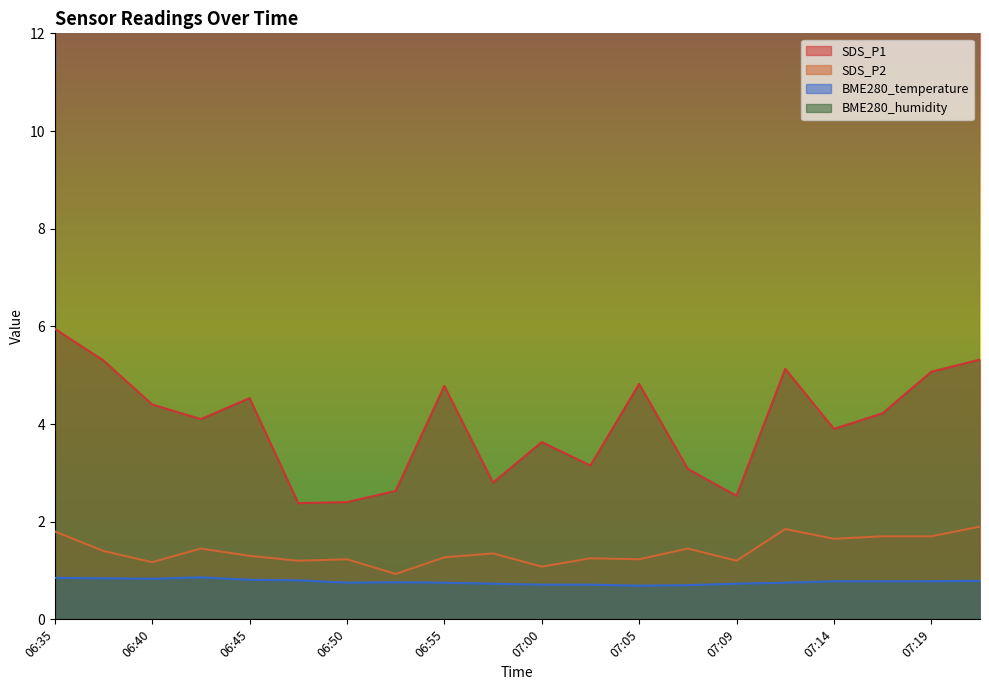

At which category is the sum across all series the highest?

06:35